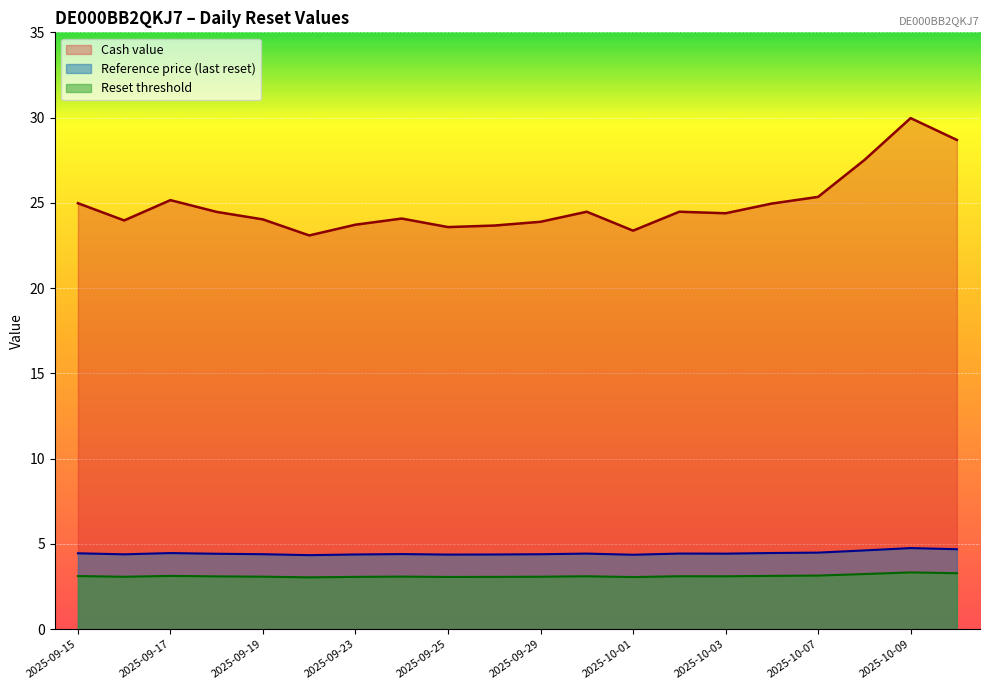

What is the difference between the maximum and minimum values in the Reference price (last reset) series?

0.4